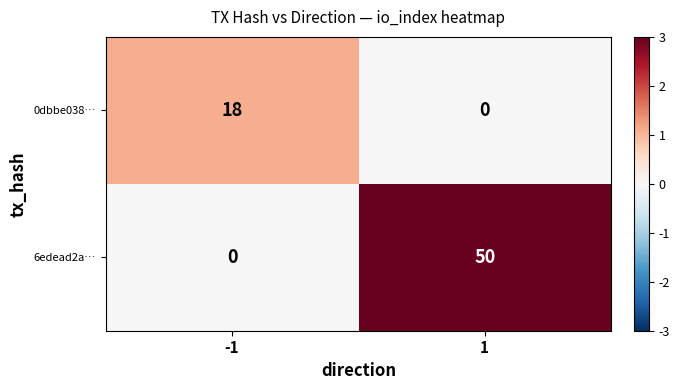

What is the total value across all series at -1?

18